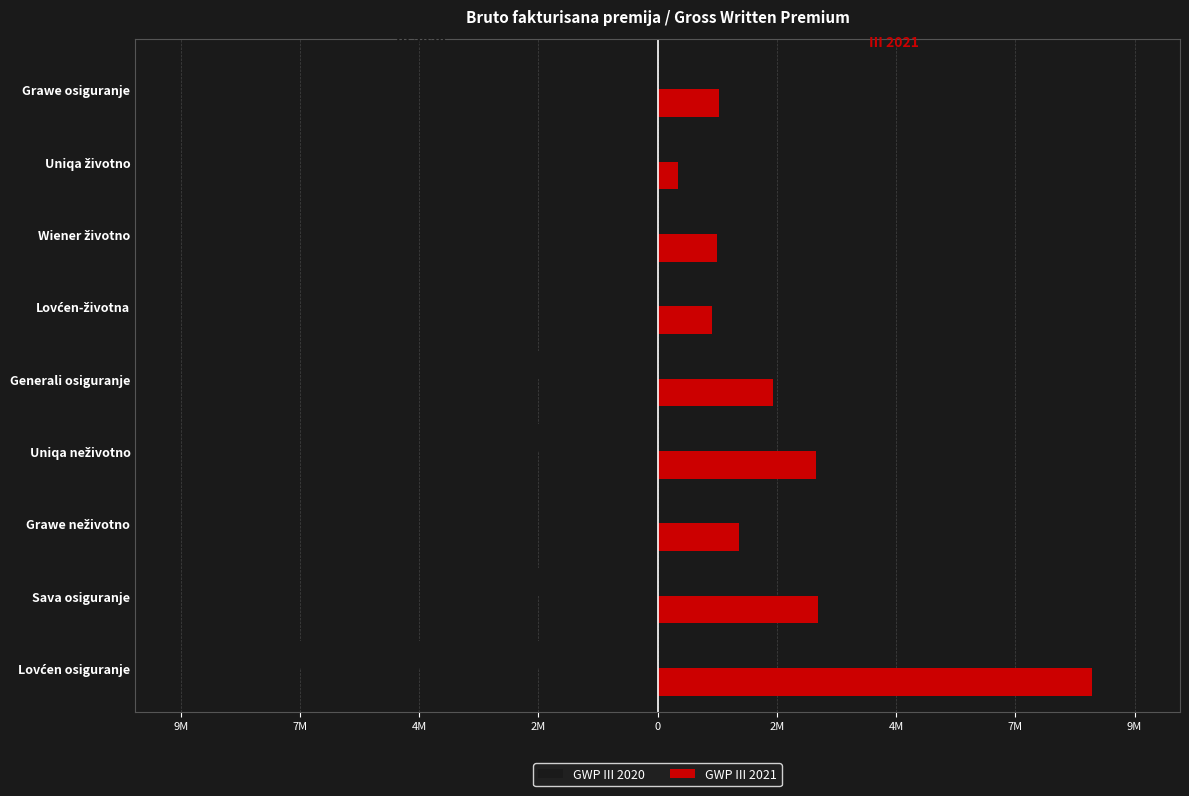

What are all the series names shown in the legend?

GWP III 2020, GWP III 2021